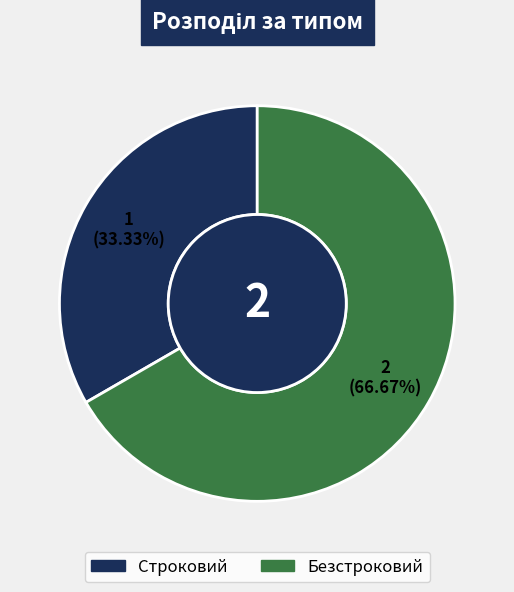

The Строковий slice represents 33% of the pie. True or false?

True